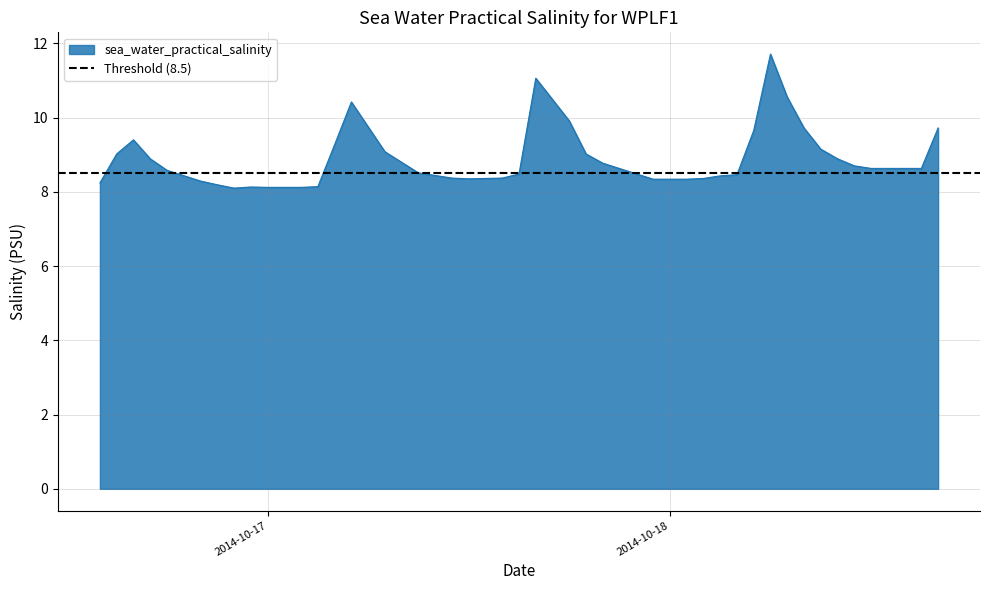

Where is the first local minimum?

2014-10-16T22:00:00Z